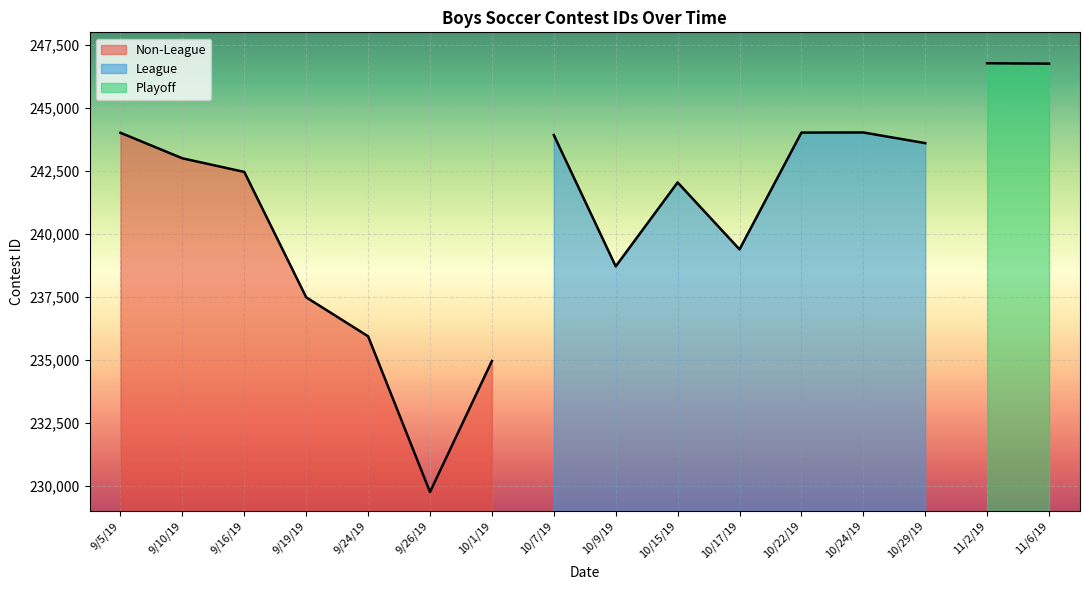

List the labels in order of Non-League value, smallest first.

9/26/19, 10/1/19, 9/24/19, 9/19/19, 9/16/19, 9/10/19, 9/5/19